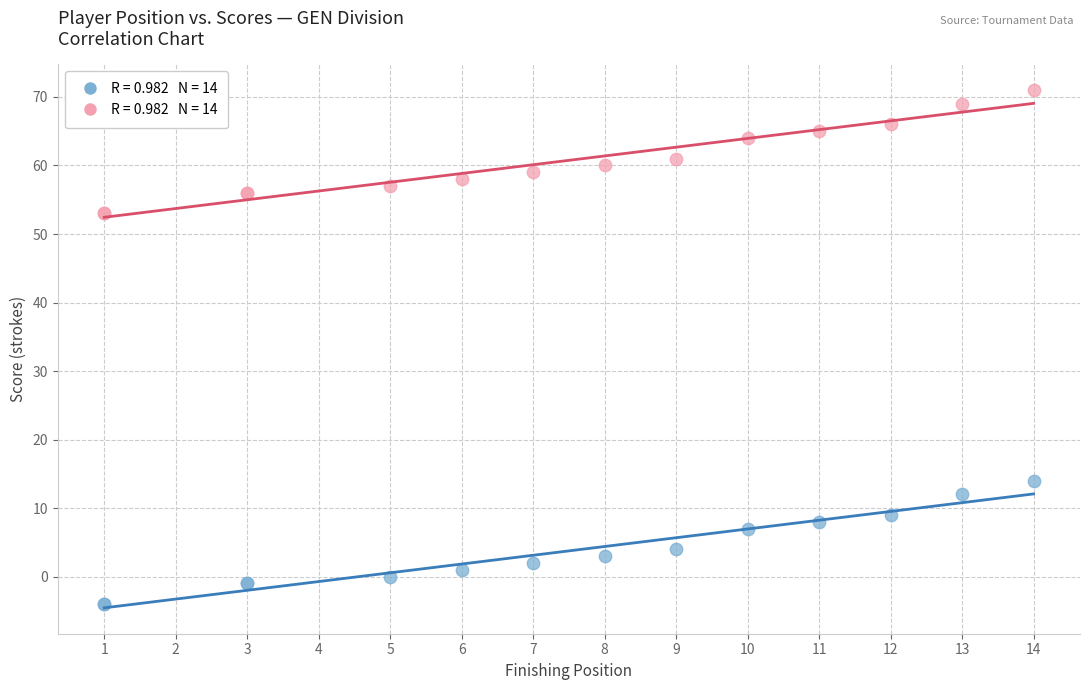

Across all series, what Y value is closest to 33?

14